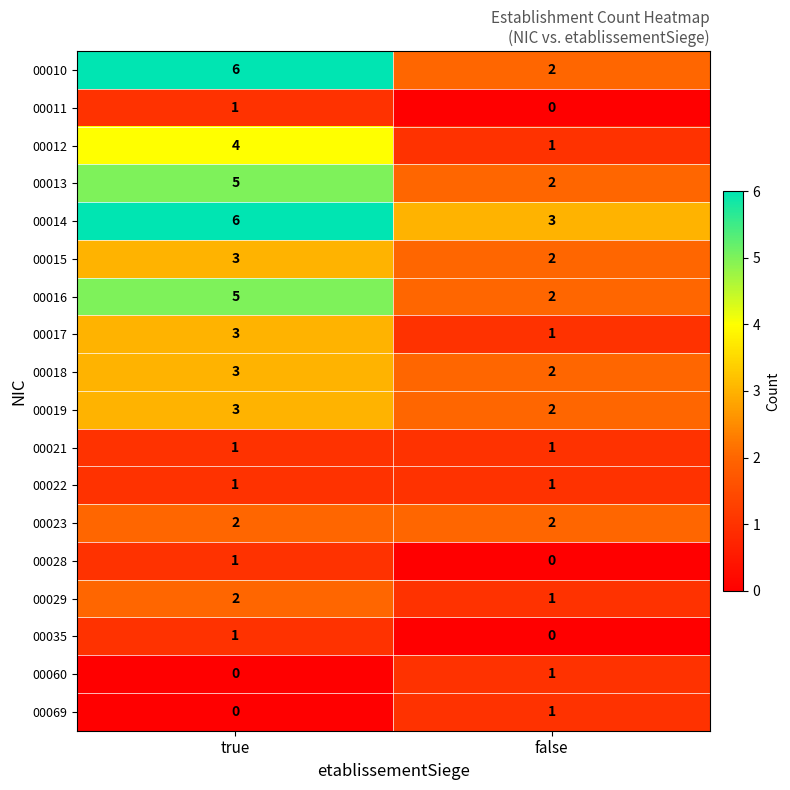

The value of 00016 at true is 5. True or false?

True